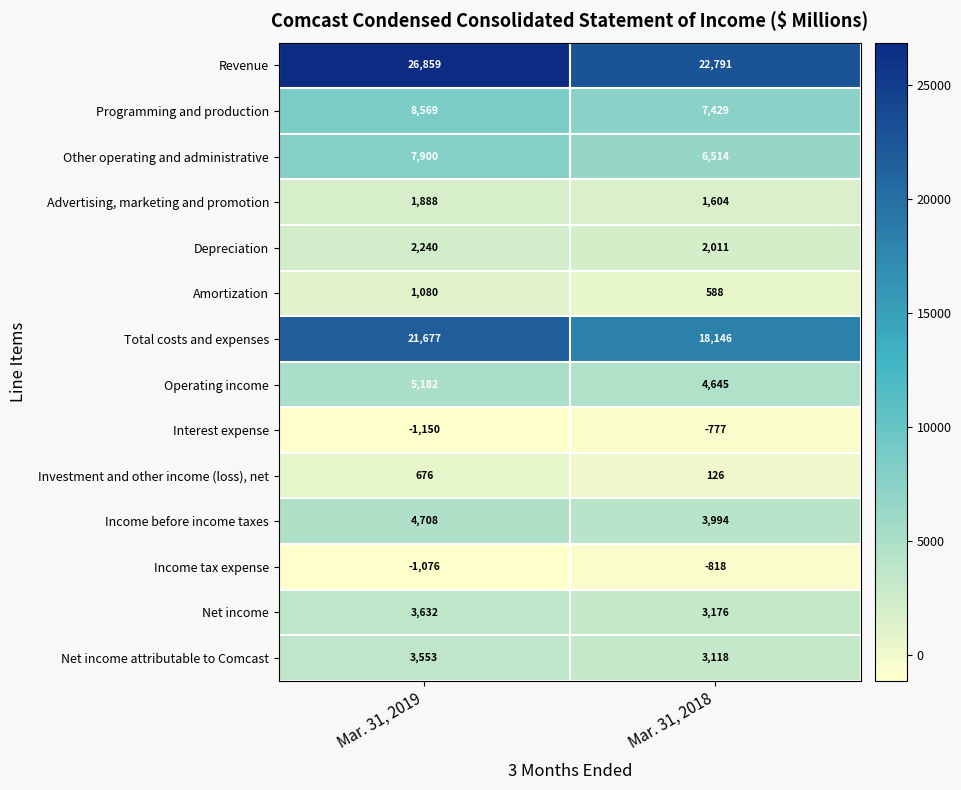

Read the Programming and production value at Mar. 31, 2019, to the nearest 100.

8600